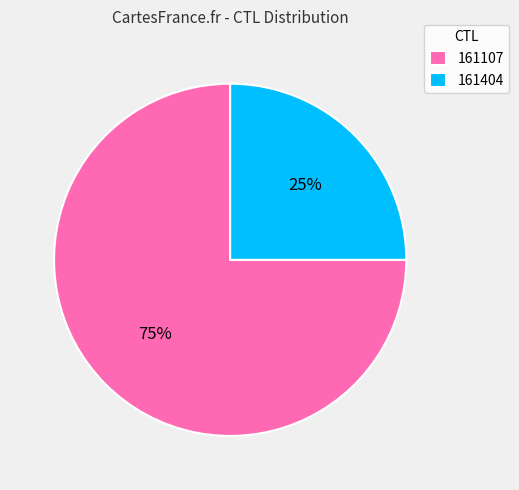

Count the number of slices in the pie.

2